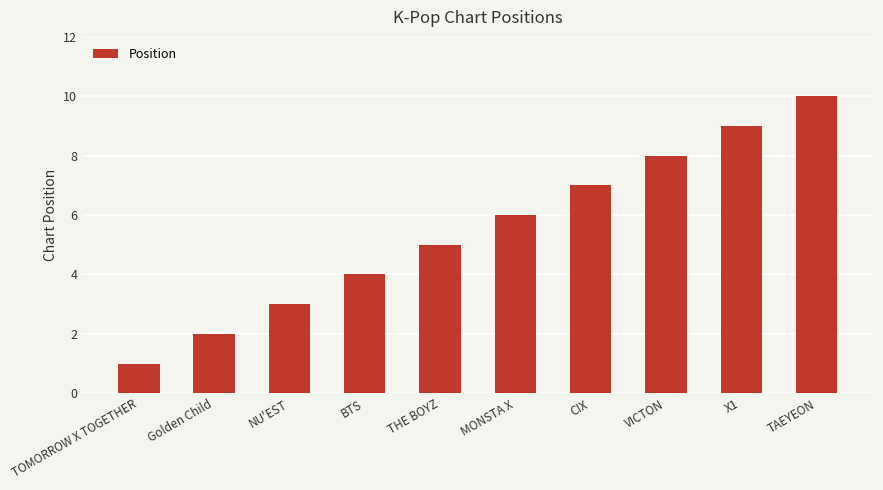

What is the difference between the values at TAEYEON and MONSTA X?

4